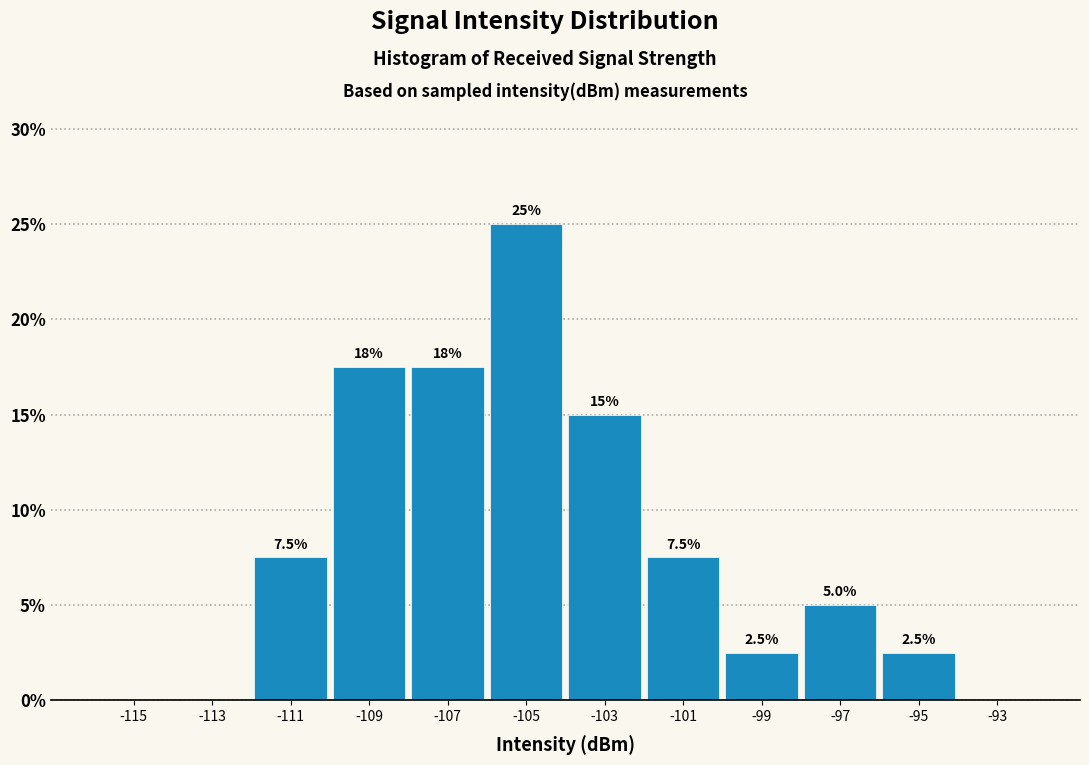

Over which range of the x-axis is the bar tallest?

-106 to -104